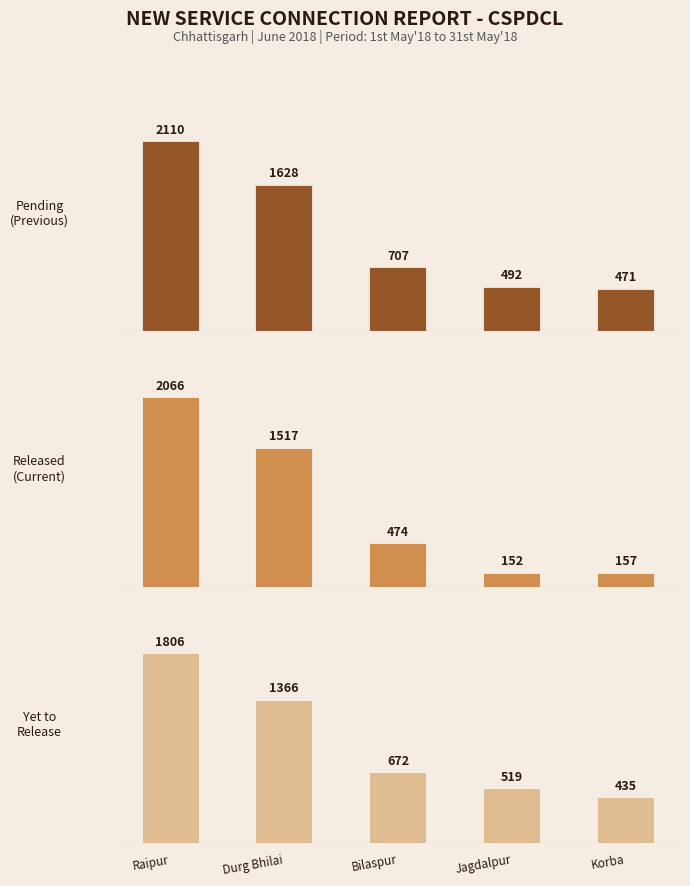

What is the average value of the Released in Current Period series?

873